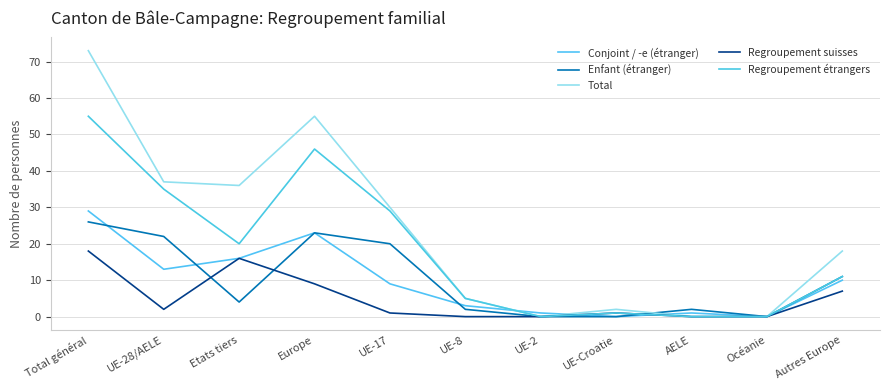

How many lines are shown in the chart?

5